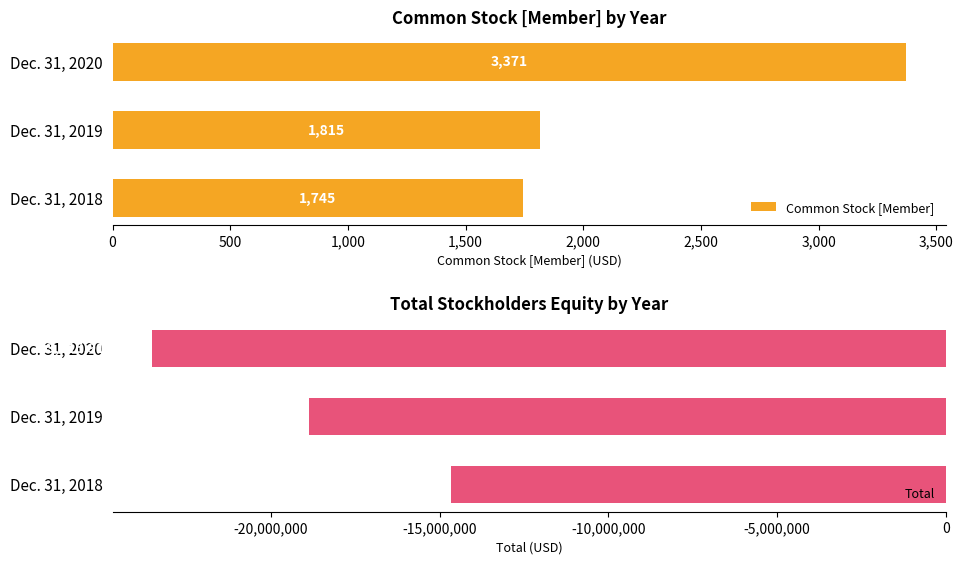

Which category has the highest value in the Common Stock [Member] series?

Dec. 31, 2020